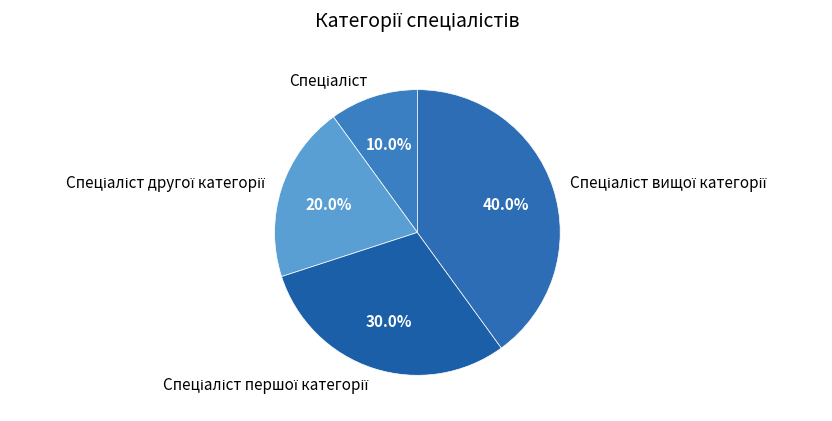

Is there a majority slice in this chart?

No